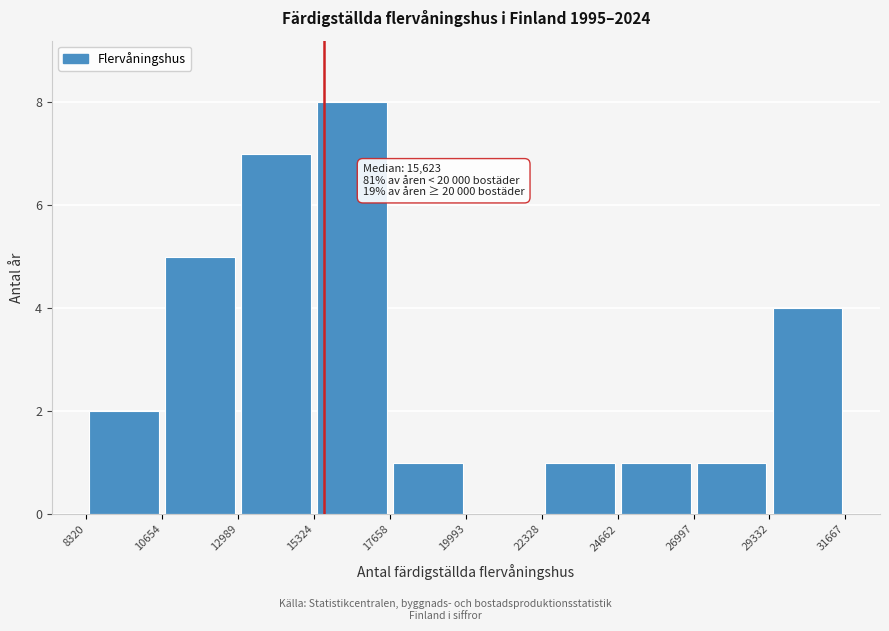

Which range on the x-axis has the tallest bar?

15324 to 17658